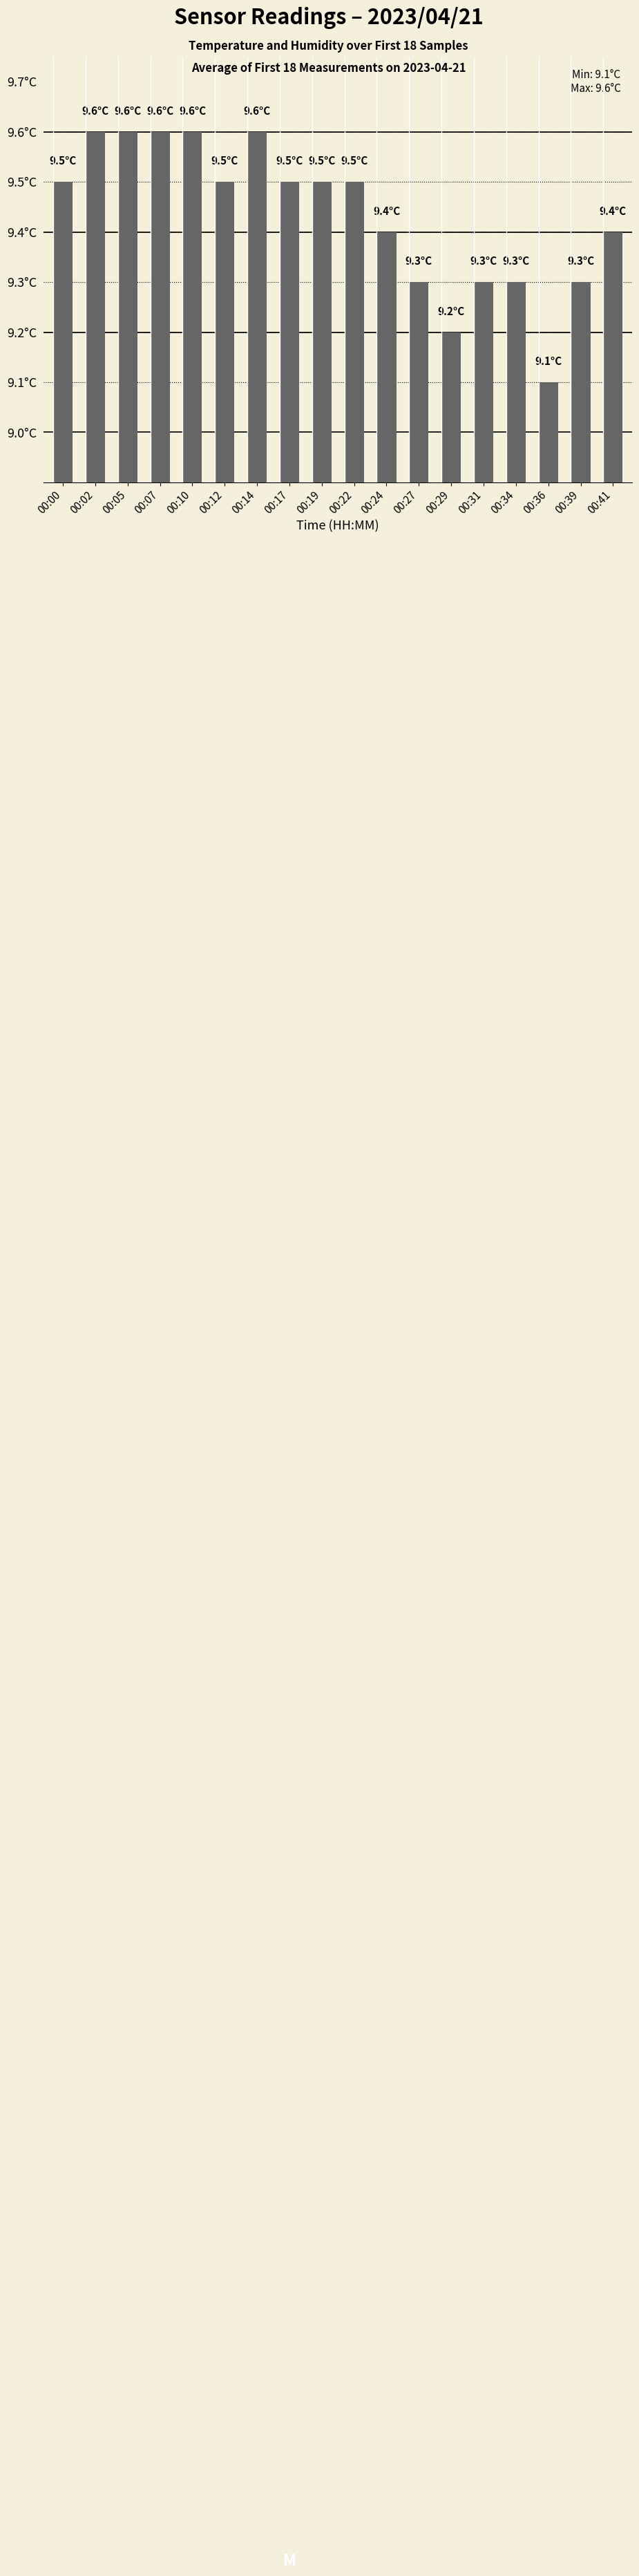

List the labels in order of value, largest first.

00:02, 00:05, 00:07, 00:10, 00:14, 00:00, 00:12, 00:17, 00:19, 00:22, 00:24, 00:41, 00:27, 00:31, 00:34, 00:39, 00:29, 00:36